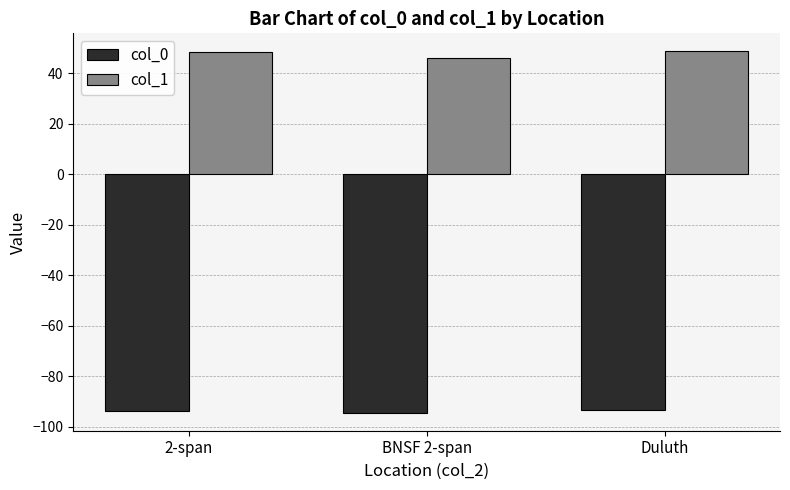

How many values in the col_1 series are below 48?

1